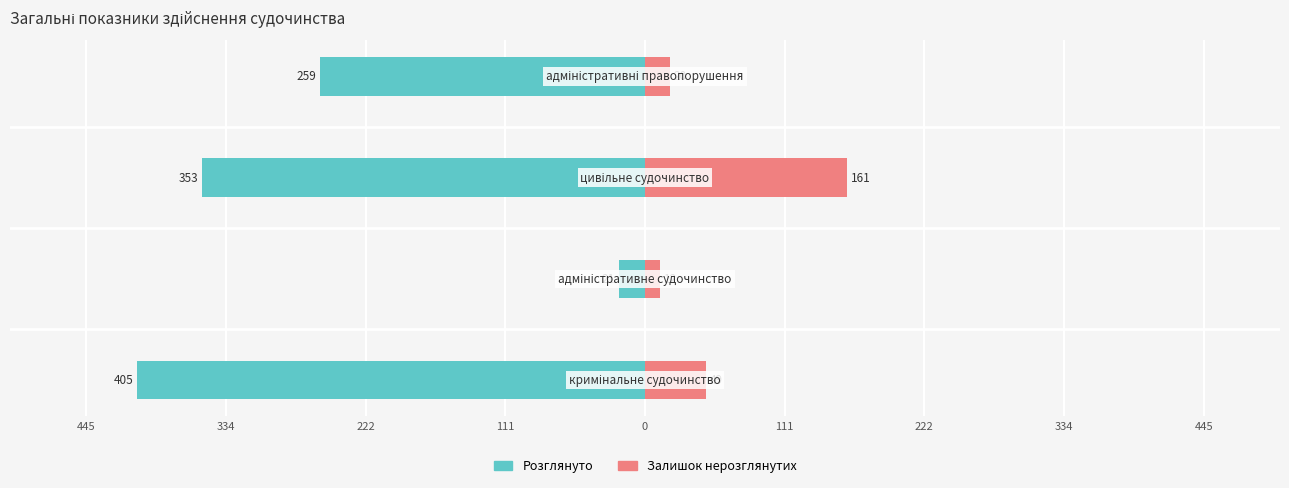

At 111, list the series in order from largest to smallest.

Залишок нерозглянутих, Розглянуто